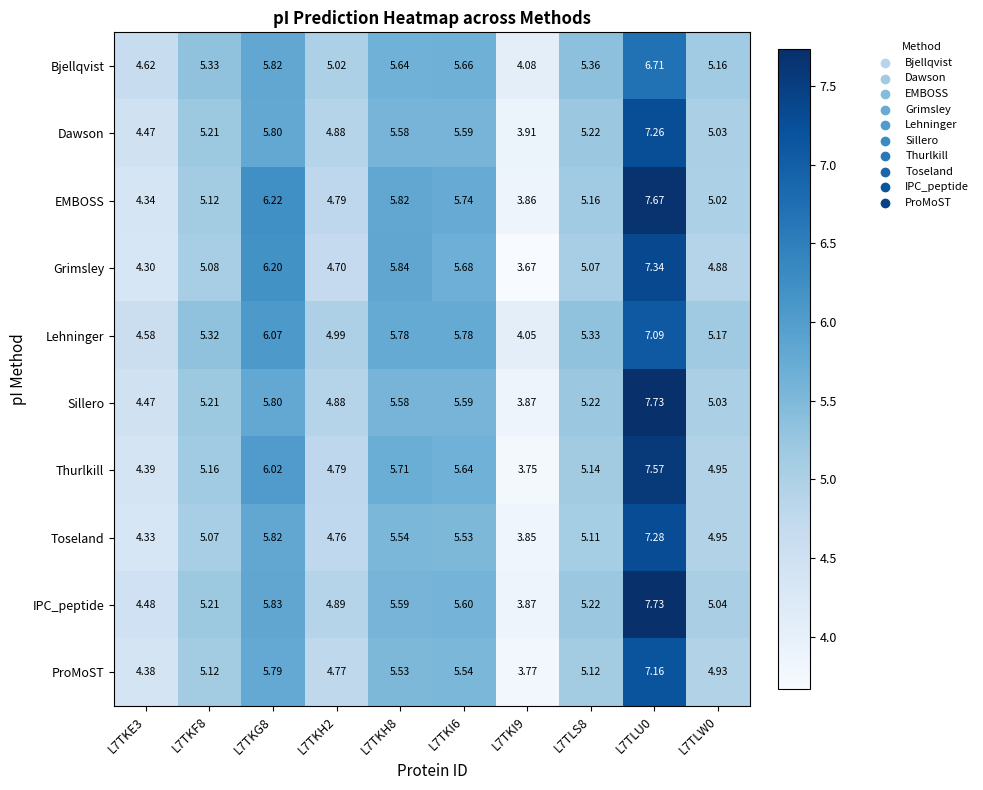

What is the total value across all series at L7TLS8?

52.0